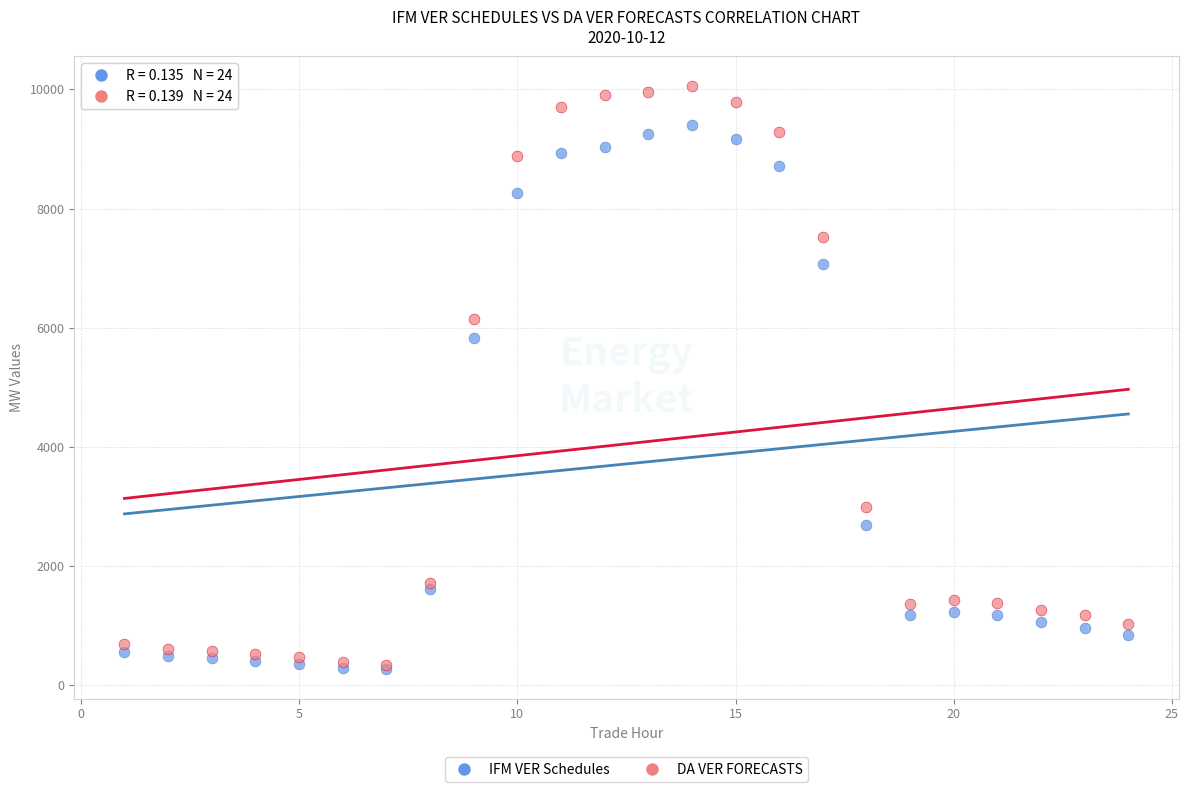

Across all series, what Y value is closest to 5164?

5820.5